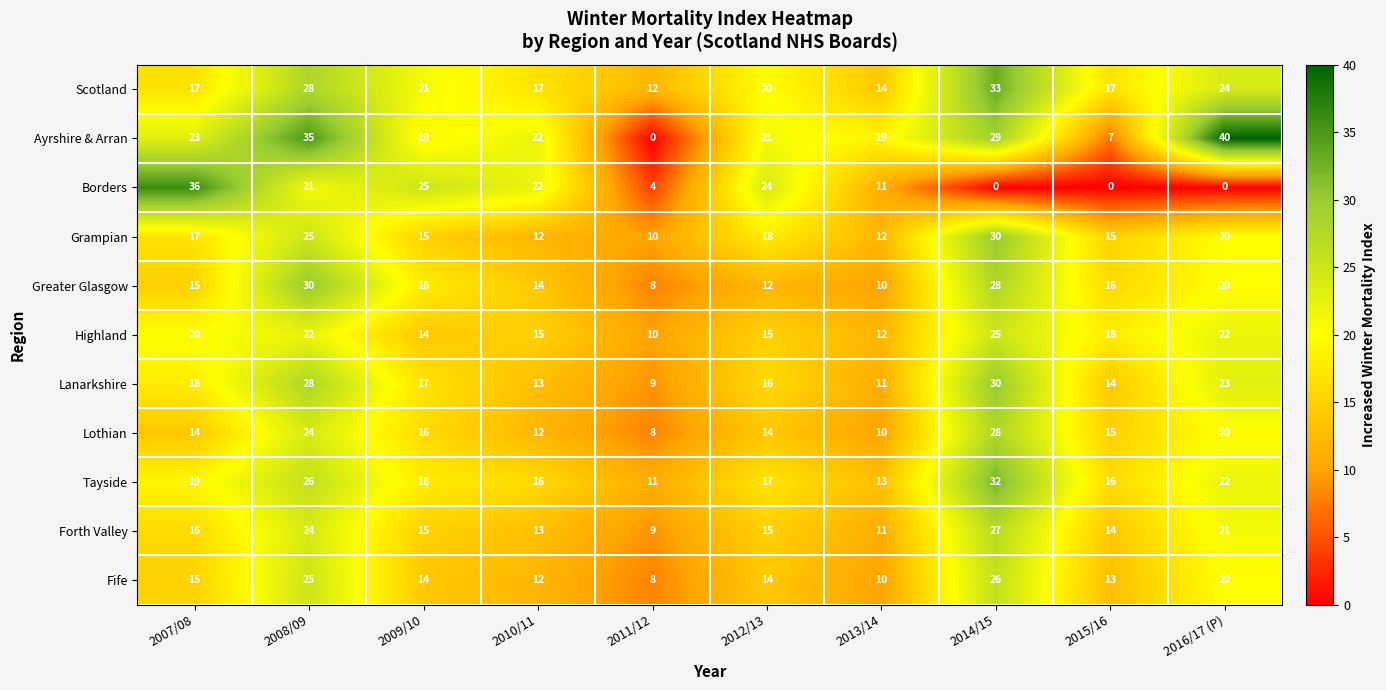

Is it true that Forth Valley equals 11 at 2013/14?

True